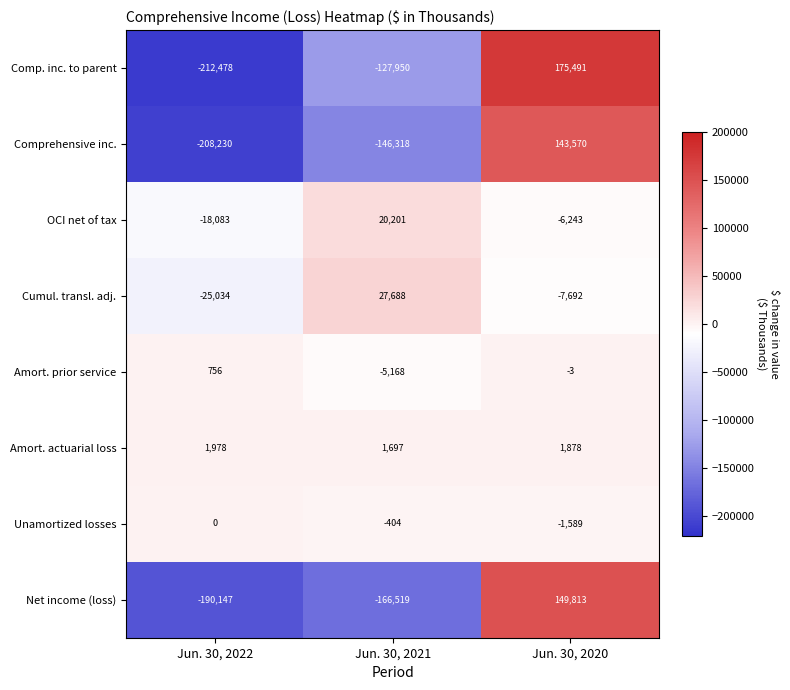

At which label does Comp. inc. to parent first exceed -127950?

Jun. 30, 2020